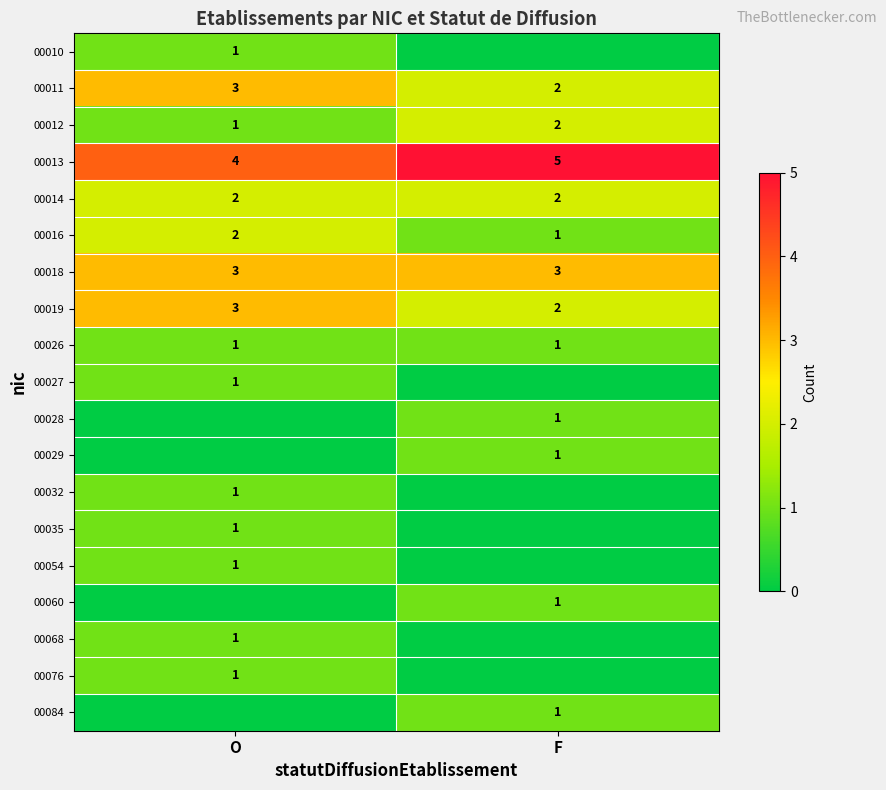

Count the number of categories in the chart.

2